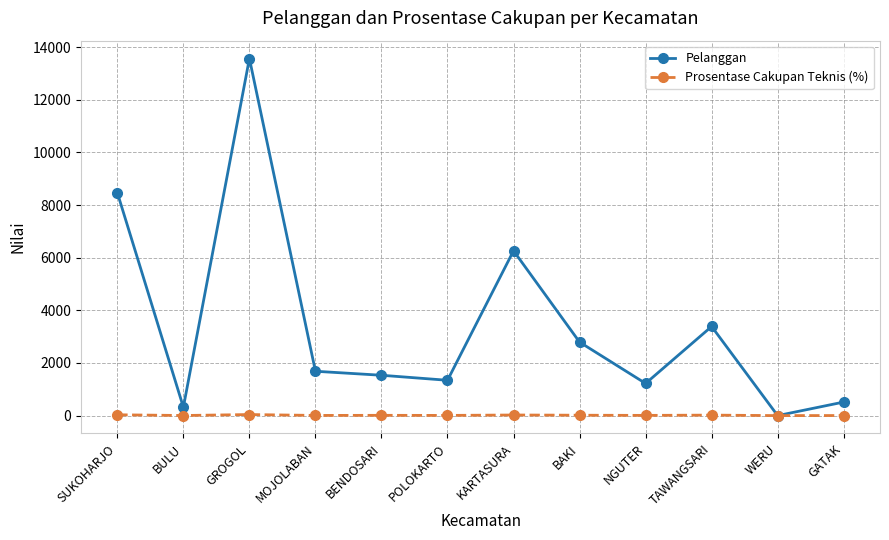

How many lines are shown in the chart?

2